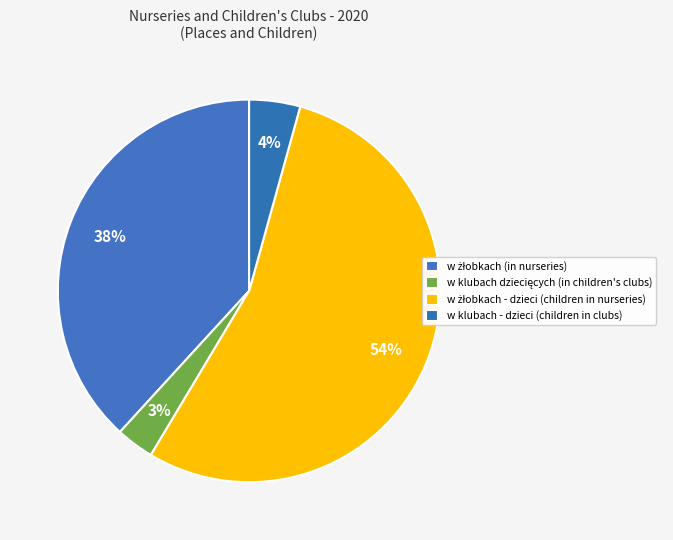

Count the number of slices in the pie.

4